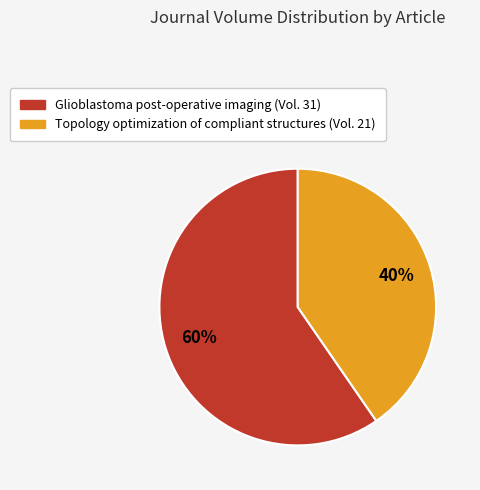

To the nearest percent, what is the average slice percentage?

50%